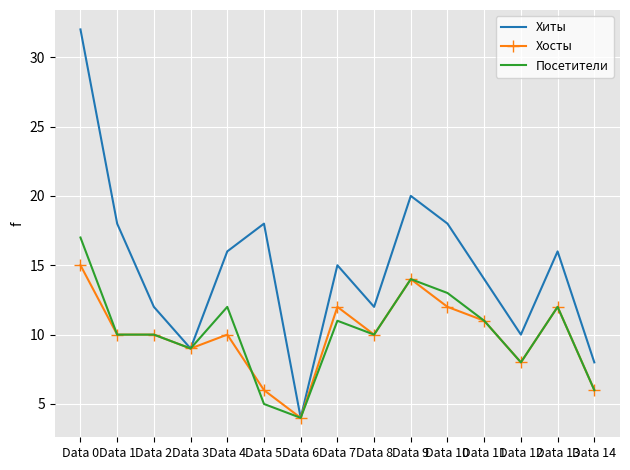

The value of Хиты at Data 5 is 10. True or false?

False